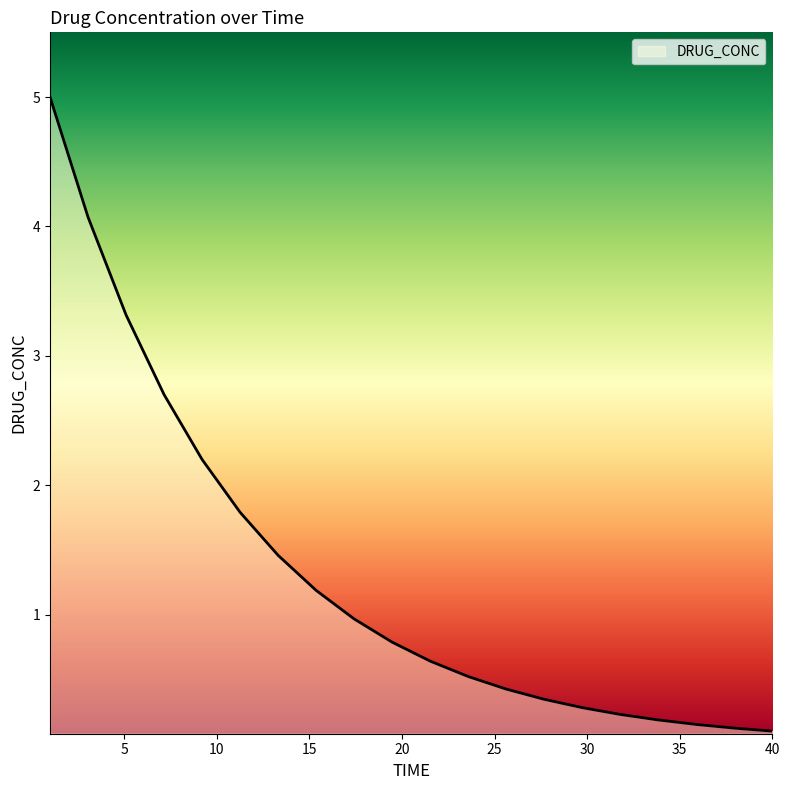

What is the difference between the second highest and minimum values?

4.0